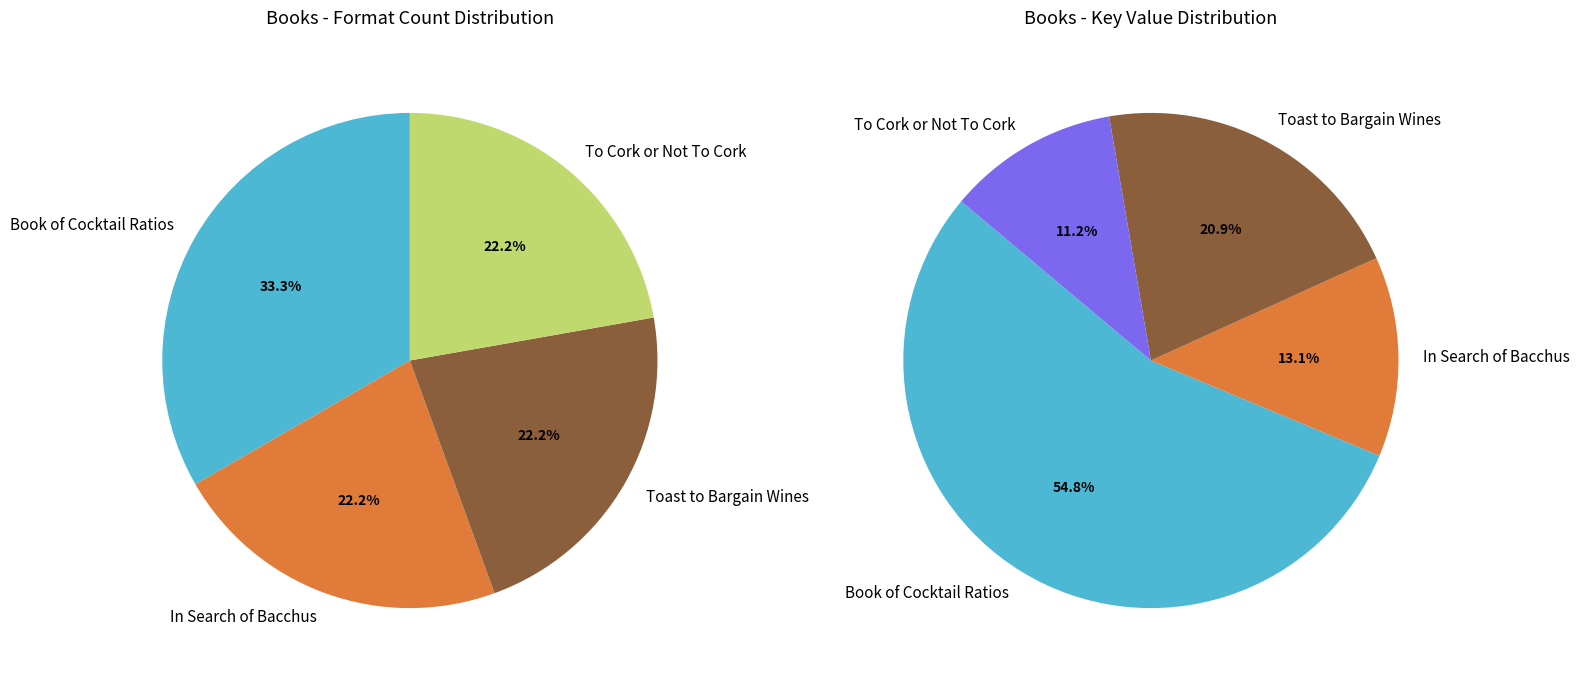

To the nearest percent, what is the combined percentage of Book of Cocktail Ratios and In Search of Bacchus?

68%